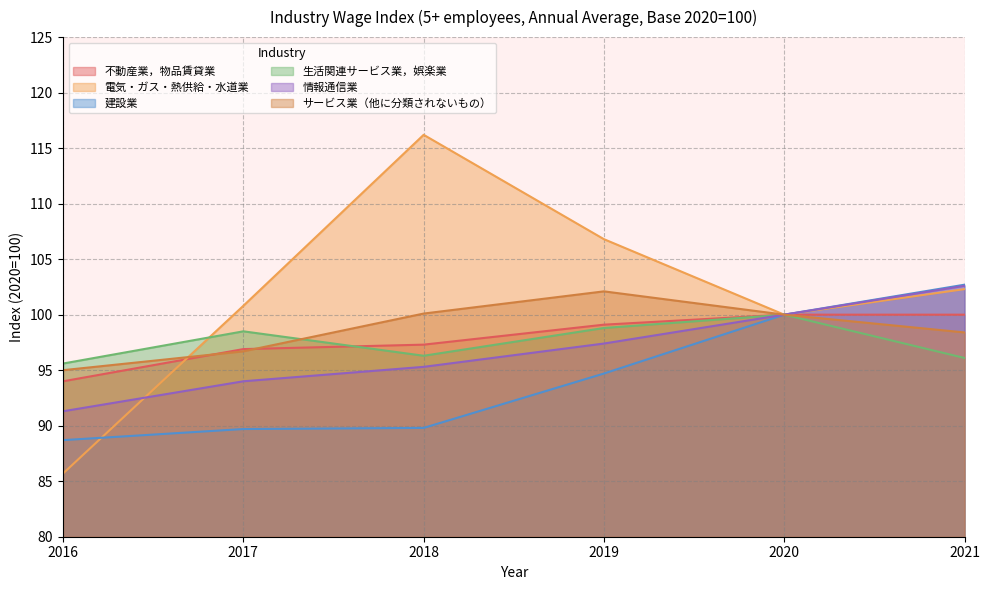

What is the average value of the 不動産業，物品賃貸業 series?

97.9